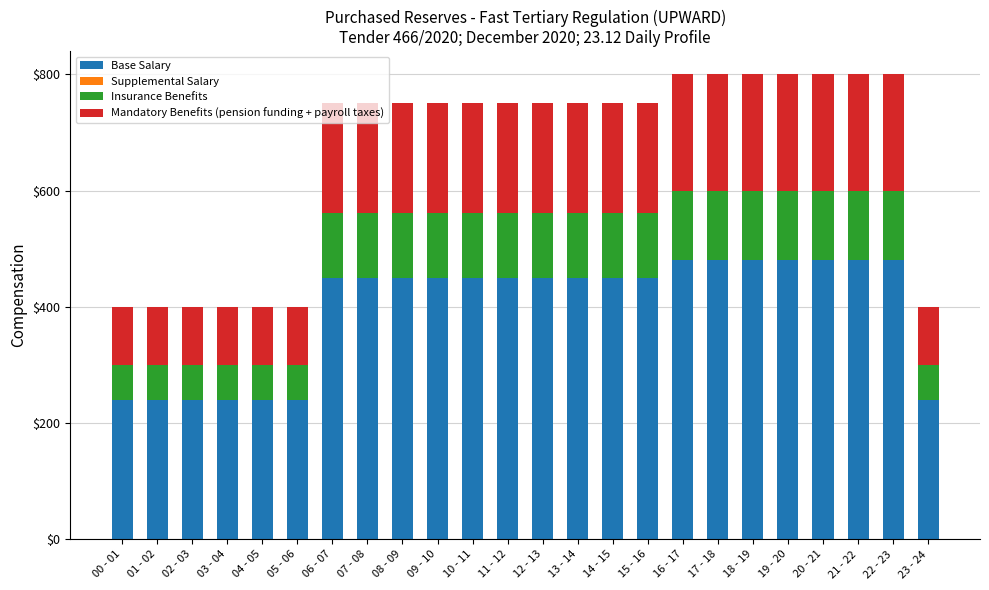

What is the total value across all series at 00 - 01?

400